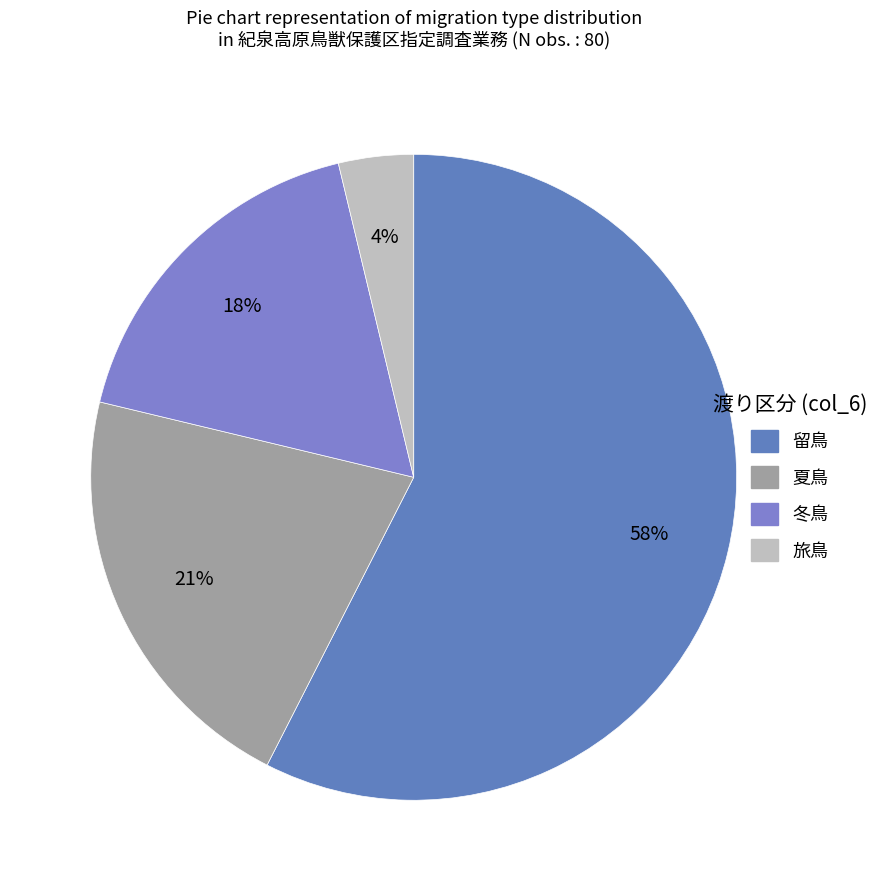

True or false: 冬鳥 accounts for 18% of the total.

True